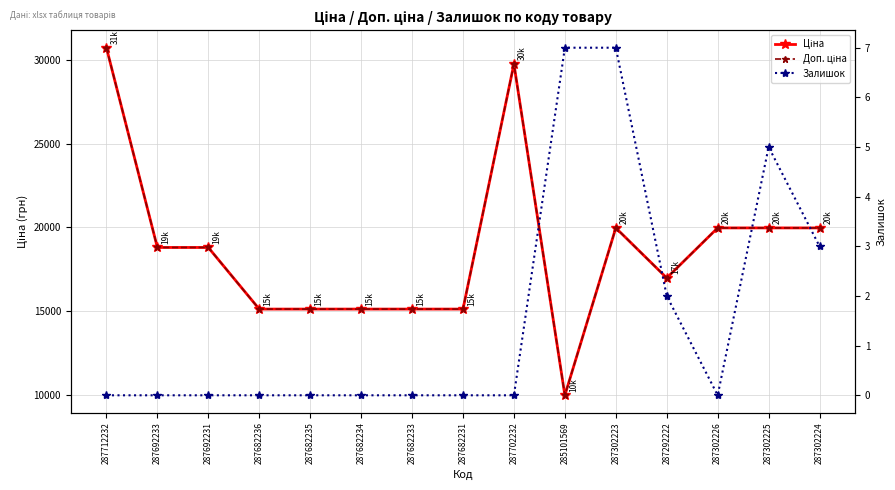

Does the chart display data point markers on the line(s)?

Yes